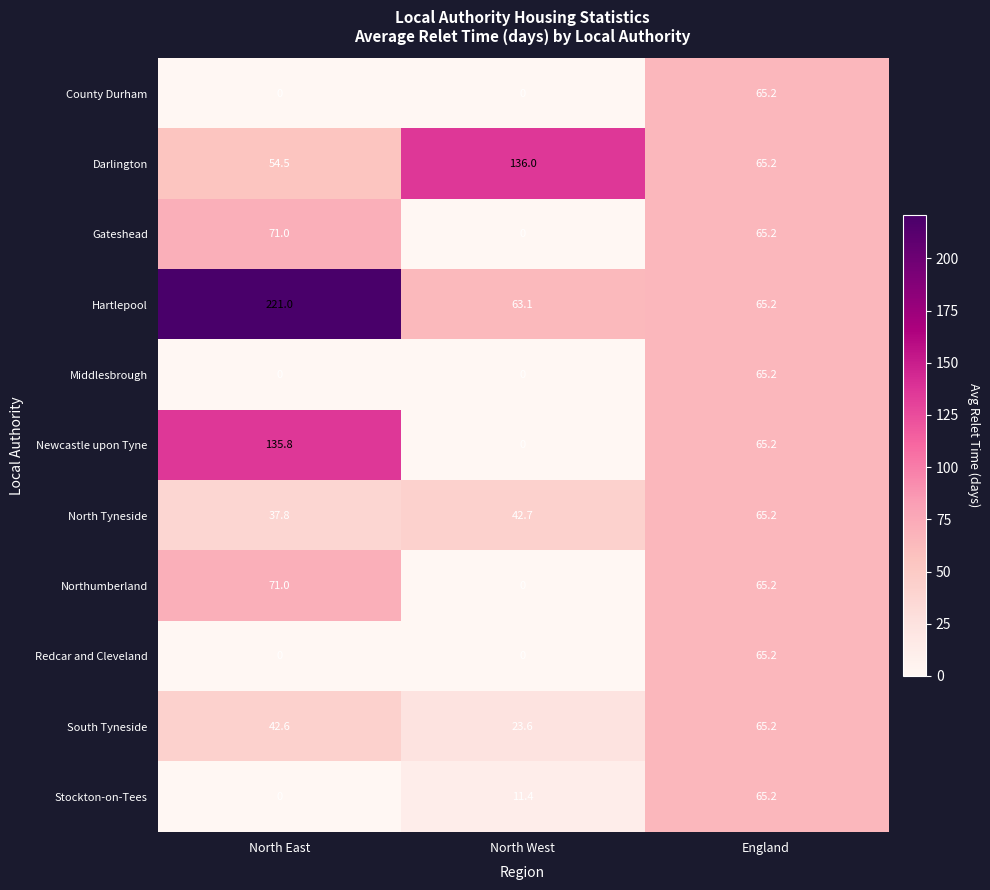

Which series changed the most between North West and England?

Darlington